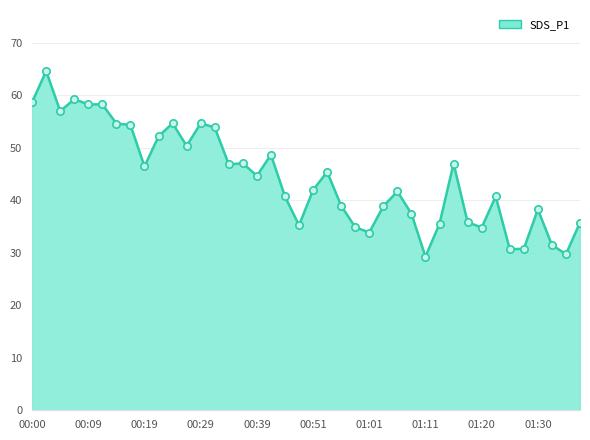

What is the difference between the maximum and minimum values?

35.4